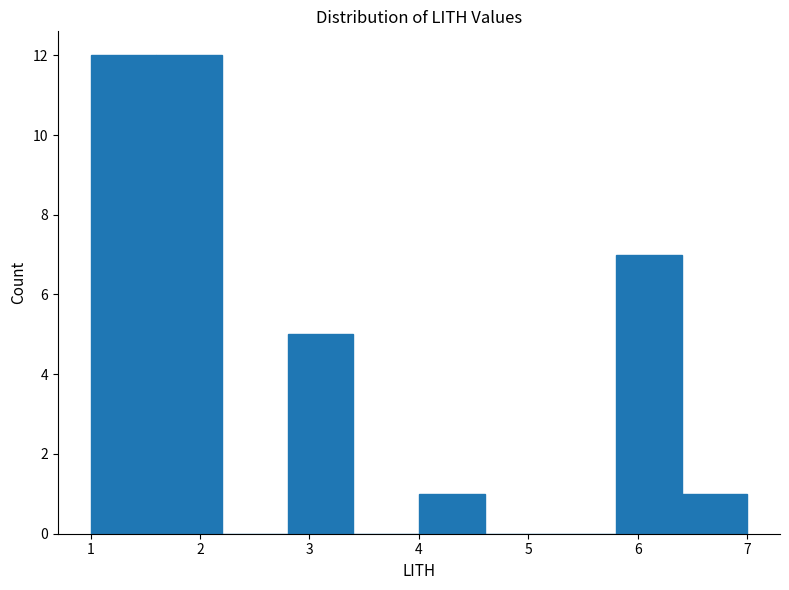

What is the height of the bar covering 1.6 to 2.2 on the x-axis? The values are not printed on the chart, so give them approximately, as read against the axis.

12